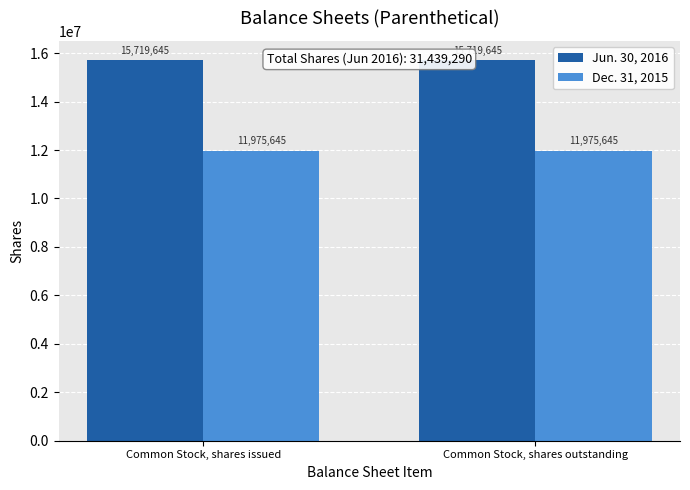

What is the spread (max minus min) of values at Common Stock, shares outstanding?

3744000